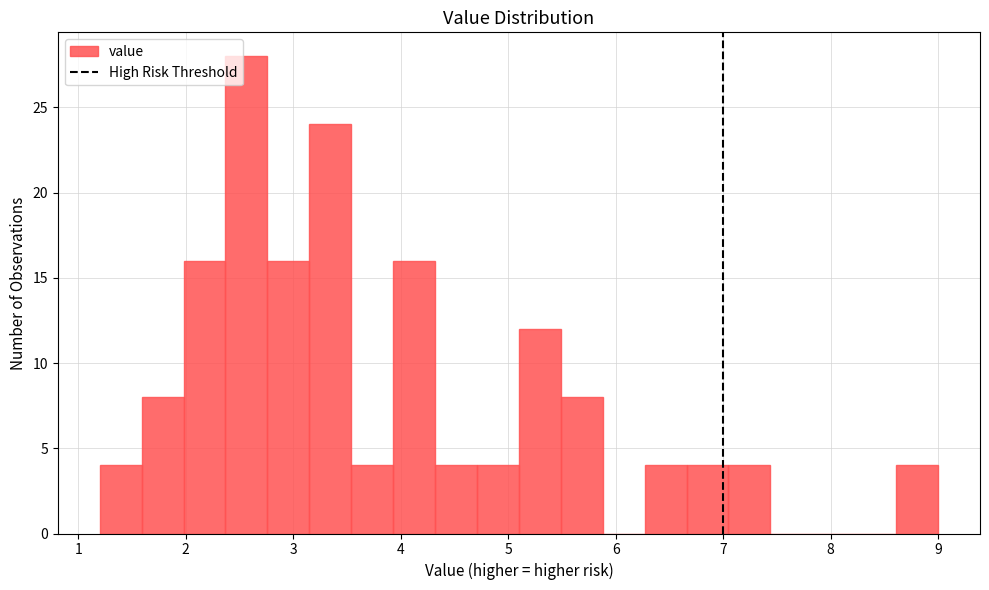

Read against the x-axis, roughly where is the centre of the tallest bar?

2.6